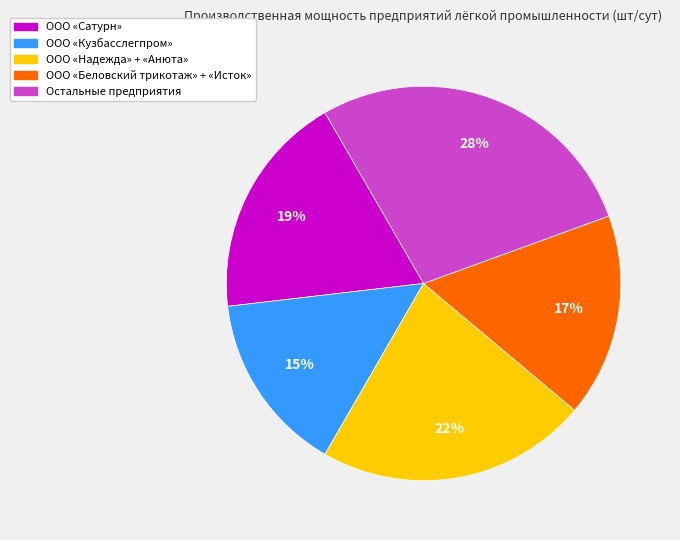

How many segments does this pie chart have?

5